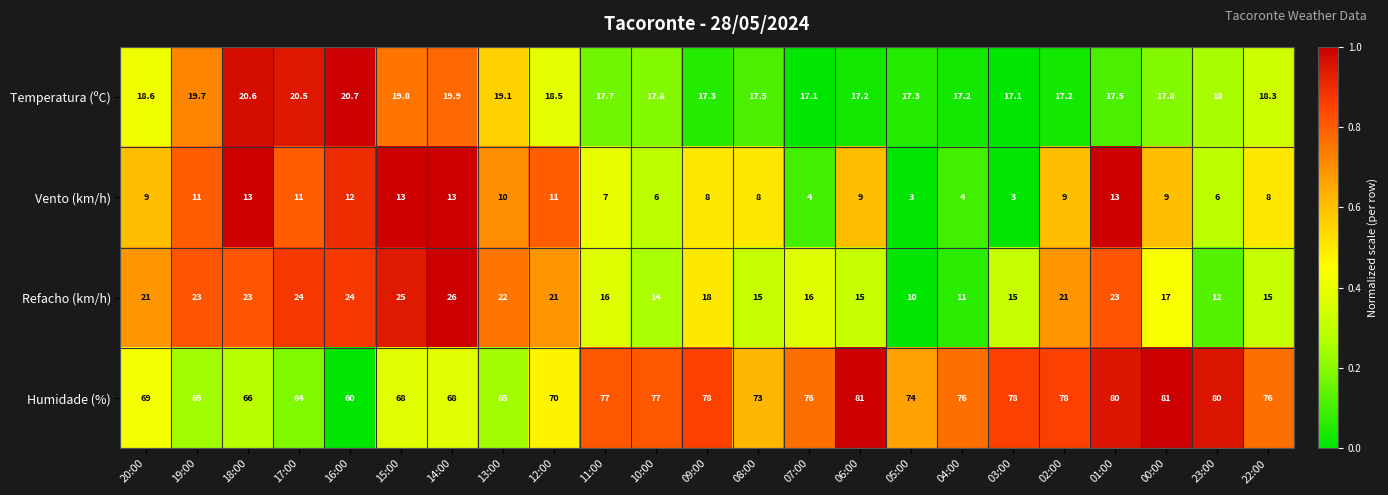

What is the average value of the Vento (km/h) series?

8.7